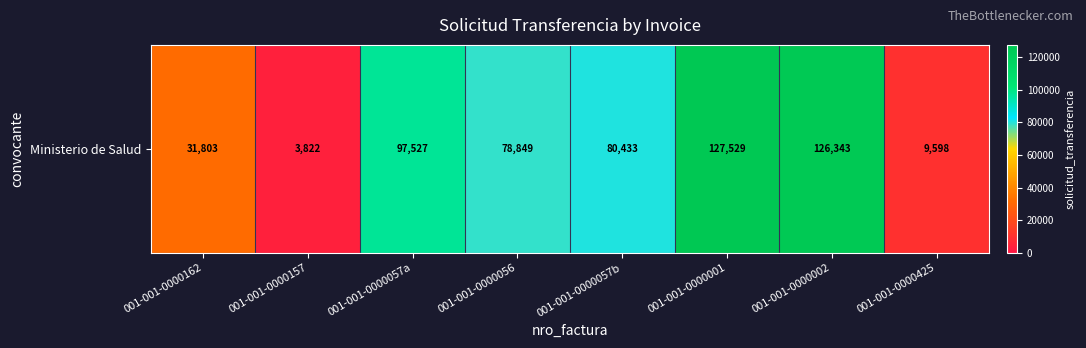

How many categories are shown in the chart?

8